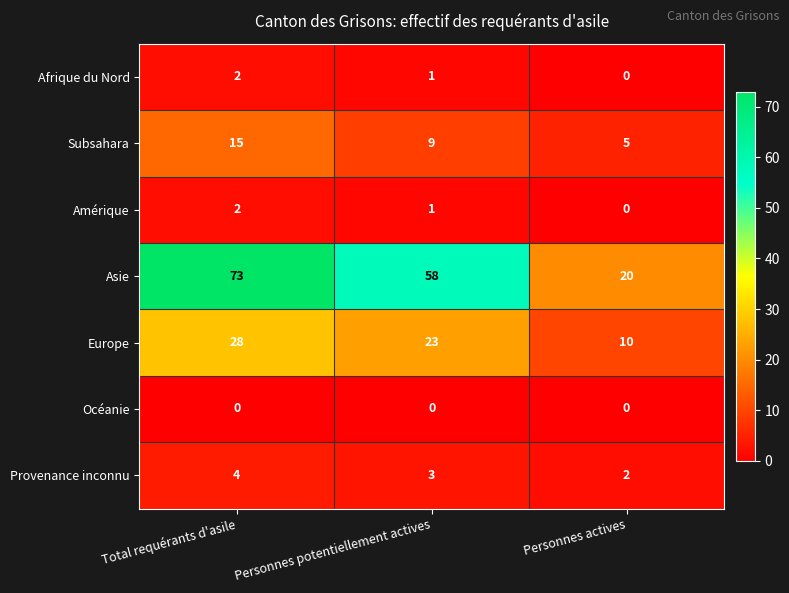

Is the value of Amérique at Personnes actives greater than the value of Europe at Total requérants d'asile?

No